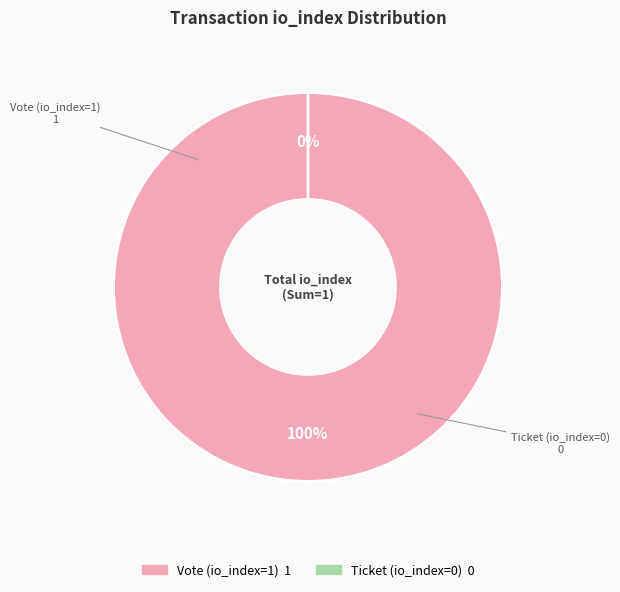

What is the change in value from Vote (io_index=1) to Ticket (io_index=0)?

-1